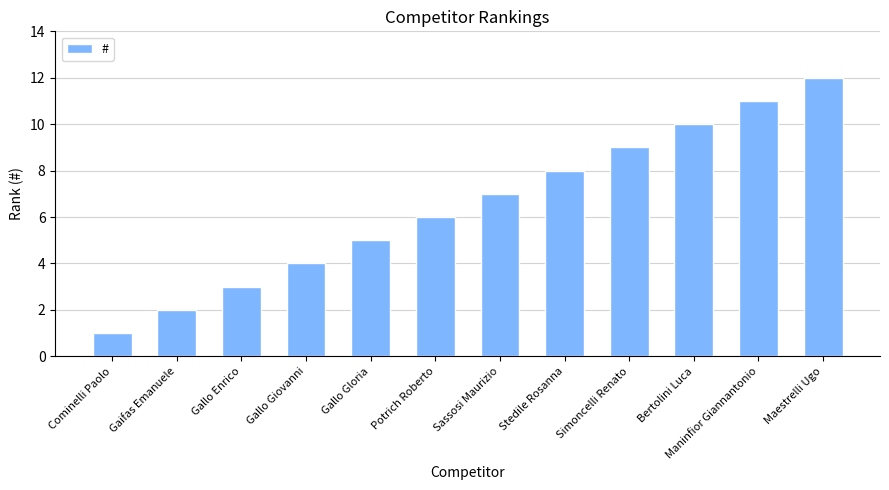

The value at Cominelli Paolo is 1. True or false?

True